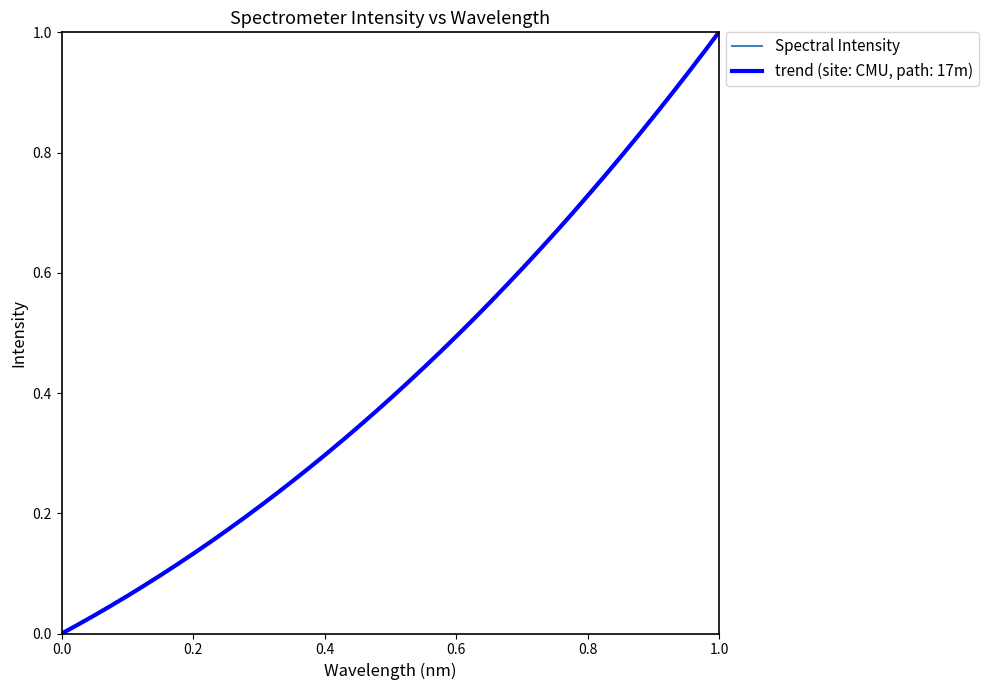

How many lines are shown in the chart?

1